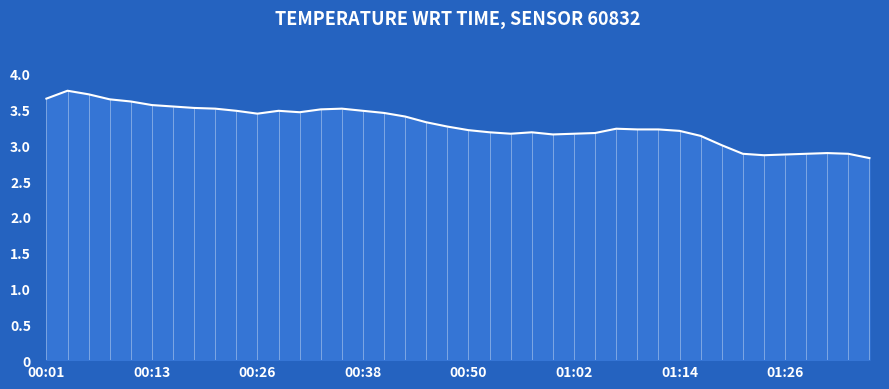

What is the ratio of the value at 00:52 to the value at 00:38?

0.9